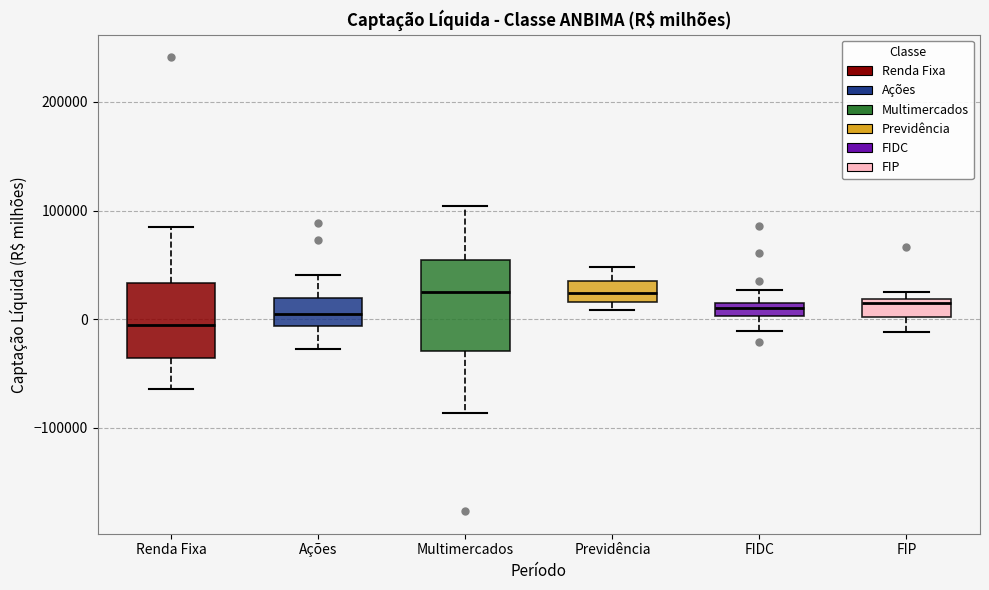

Where is the upper edge of the box for FIDC on the y-axis? The values are not printed on the chart, so give them approximately, as read against the axis.

20000